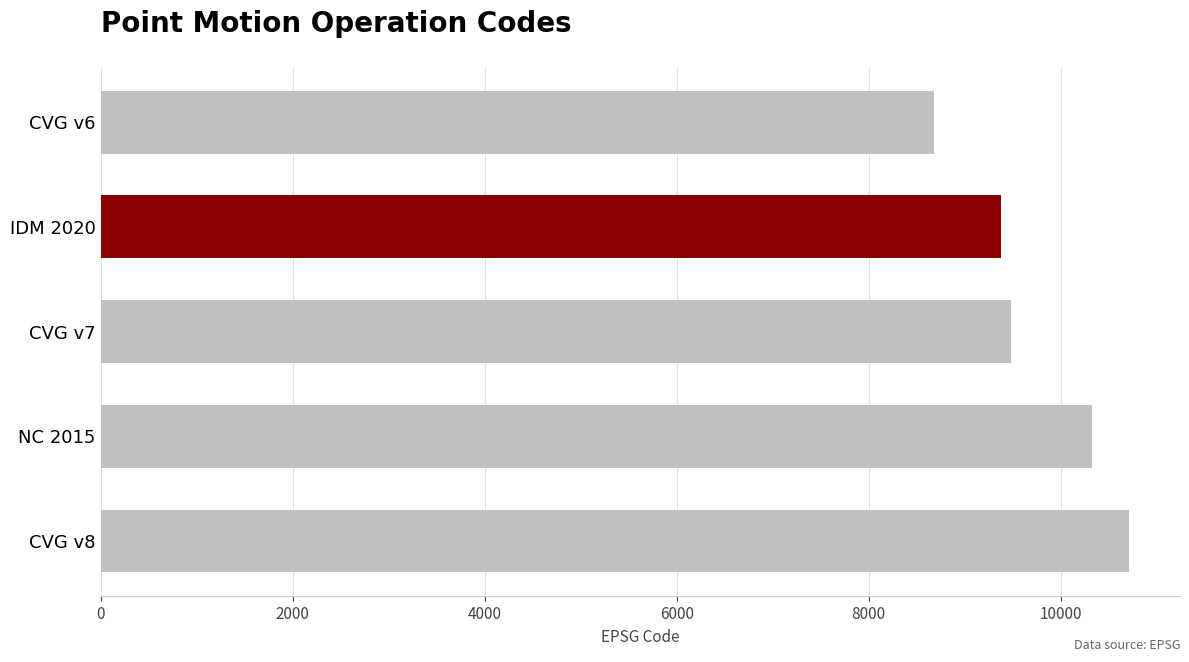

Are the bars horizontal?

Yes